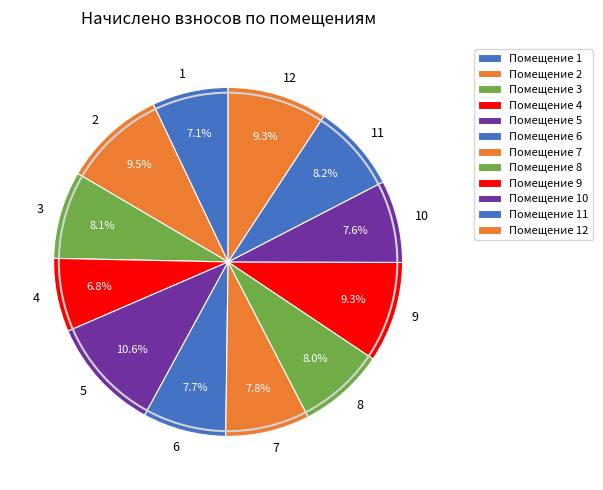

True or false: 1 accounts for 7% of the total.

True